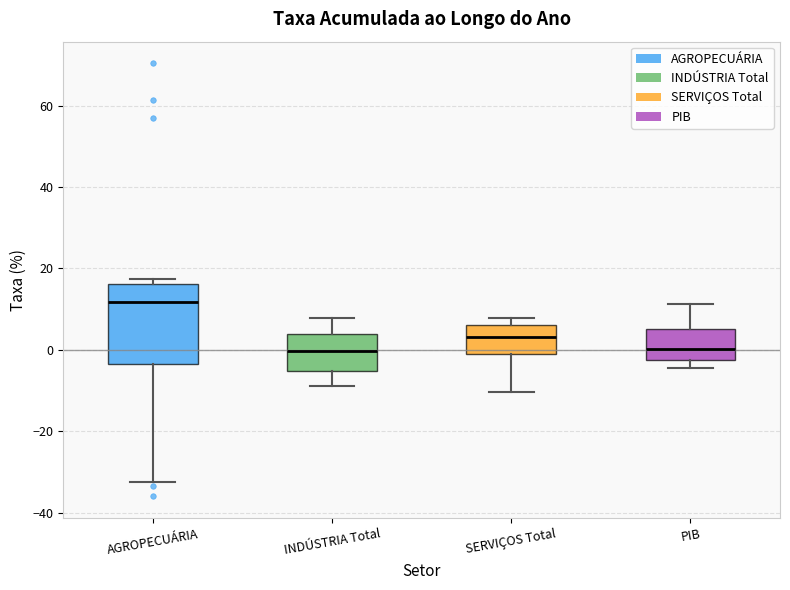

Which box is the tallest, from its lower edge to its upper edge?

AGROPECUÁRIA